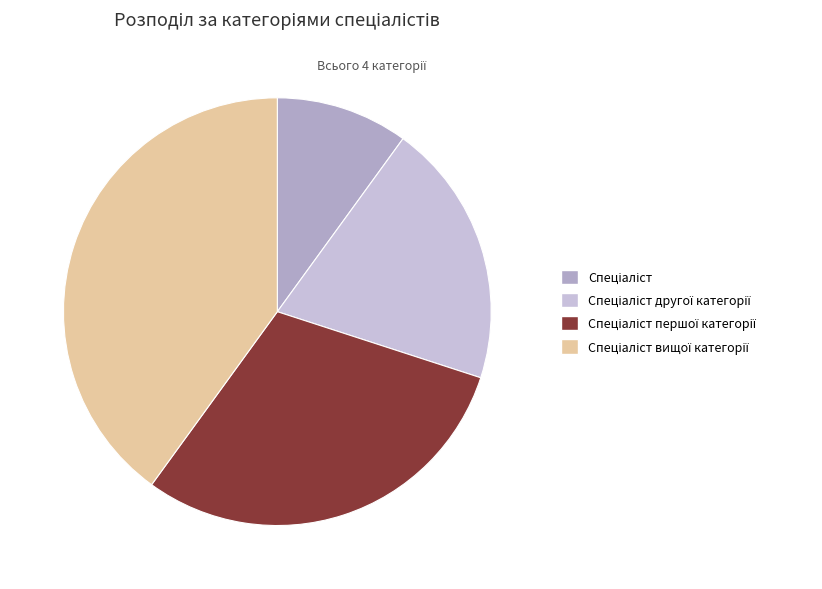

Rank the categories by value from lowest to highest.

Спеціаліст, Спеціаліст другої категорії, Спеціаліст першої категорії, Спеціаліст вищої категорії